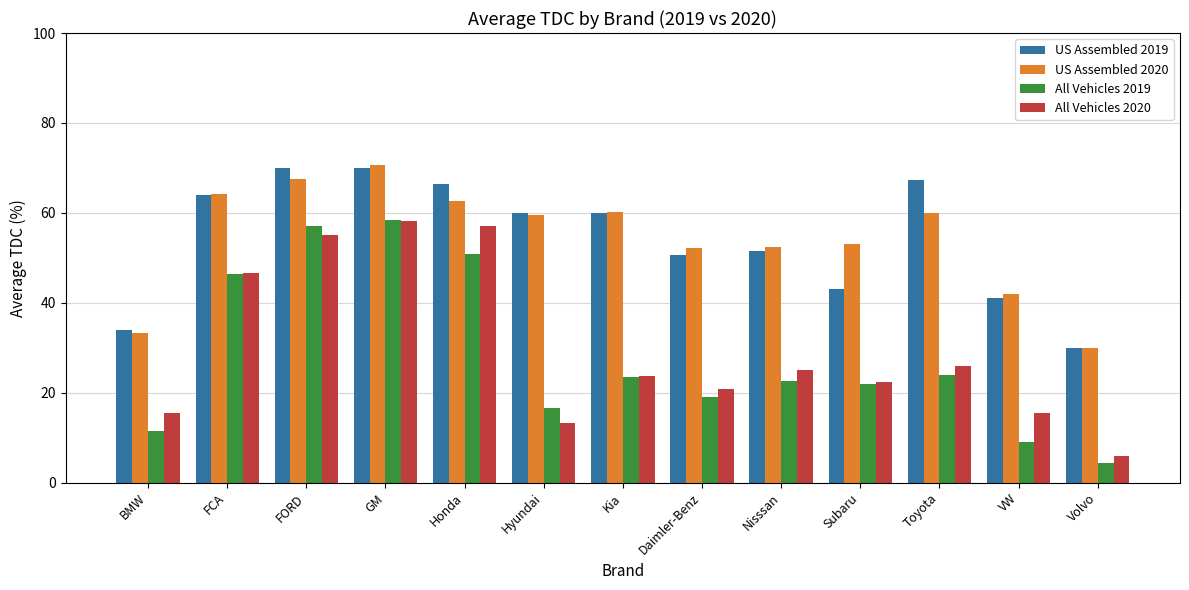

What is the difference between the maximum and minimum values in the US Assembled 2019 series?

40.0